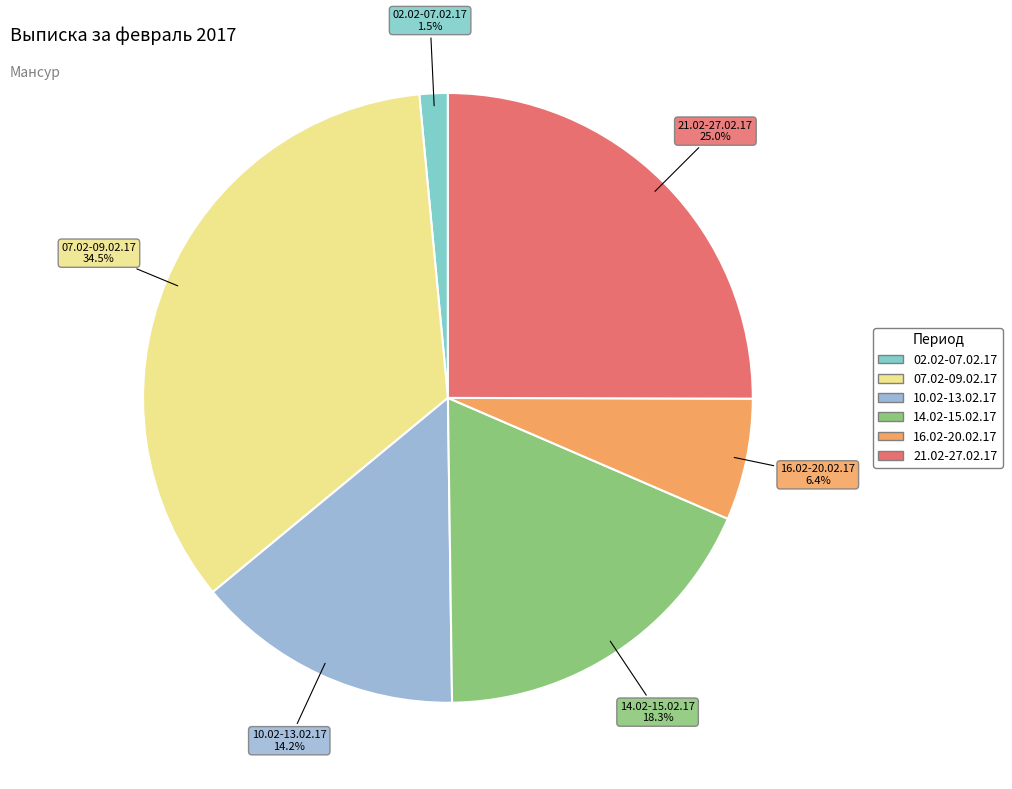

How many segments does this pie chart have?

6